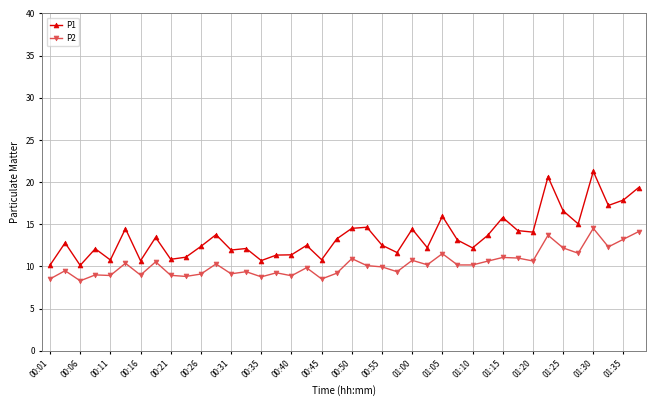

True or false: P1 and P2 cross at least once.

False